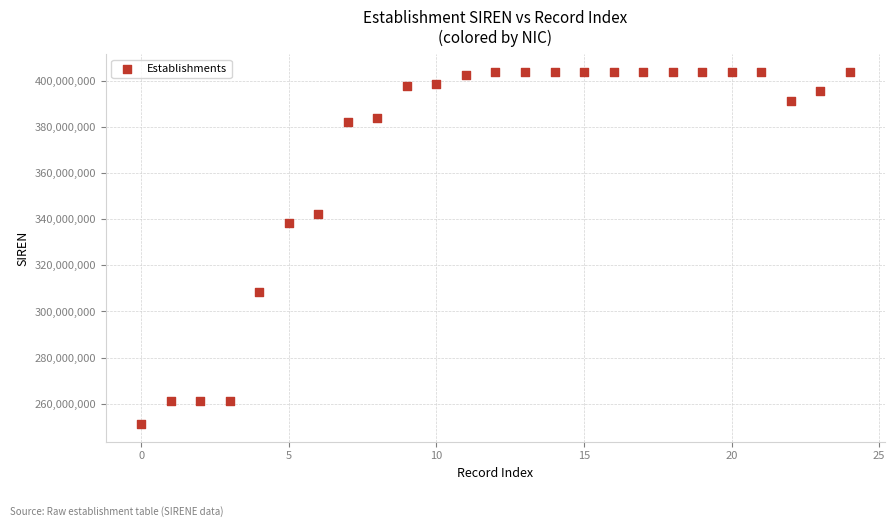

What Y value in the scatter plot is closest to 327585718?

338399579